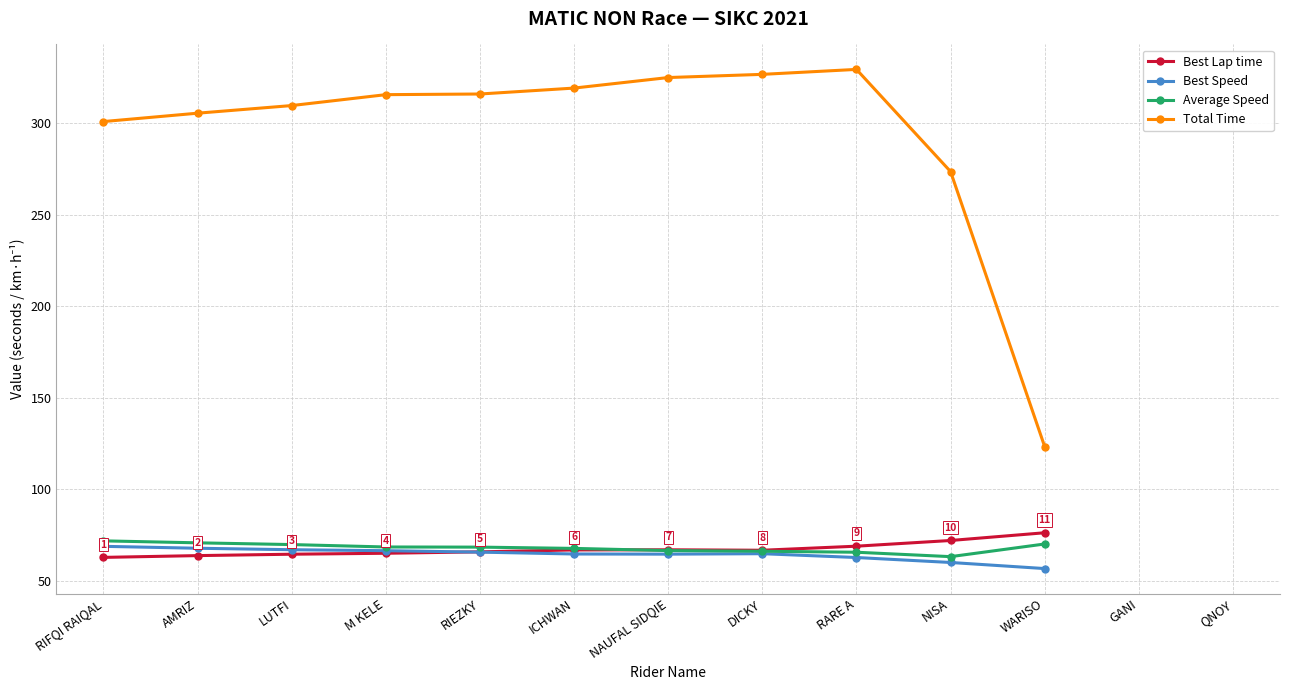

How many values in Best Speed are above zero?

11